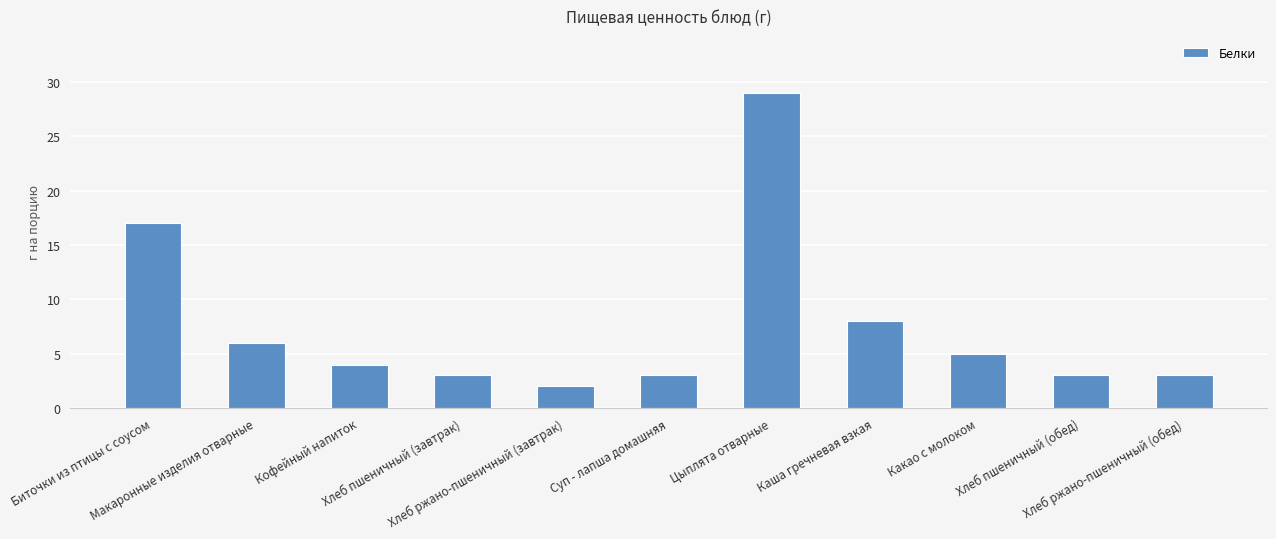

The chart shows a value of 13 at Каша гречневая взкая. True or false?

False